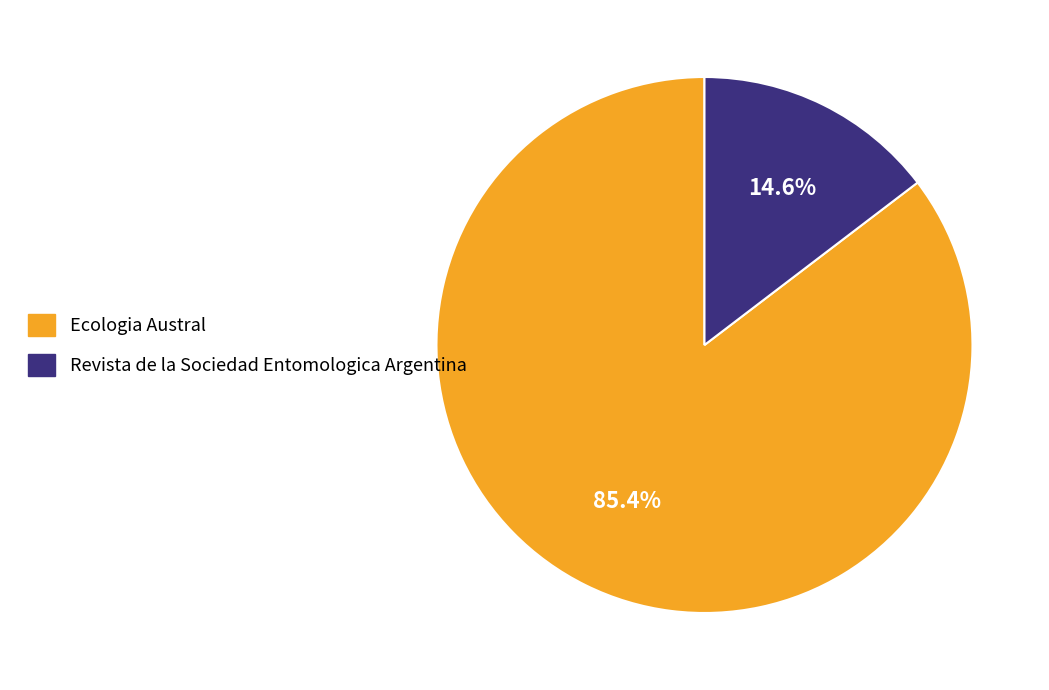

Does Ecologia Austral account for over 50% of the chart?

Yes